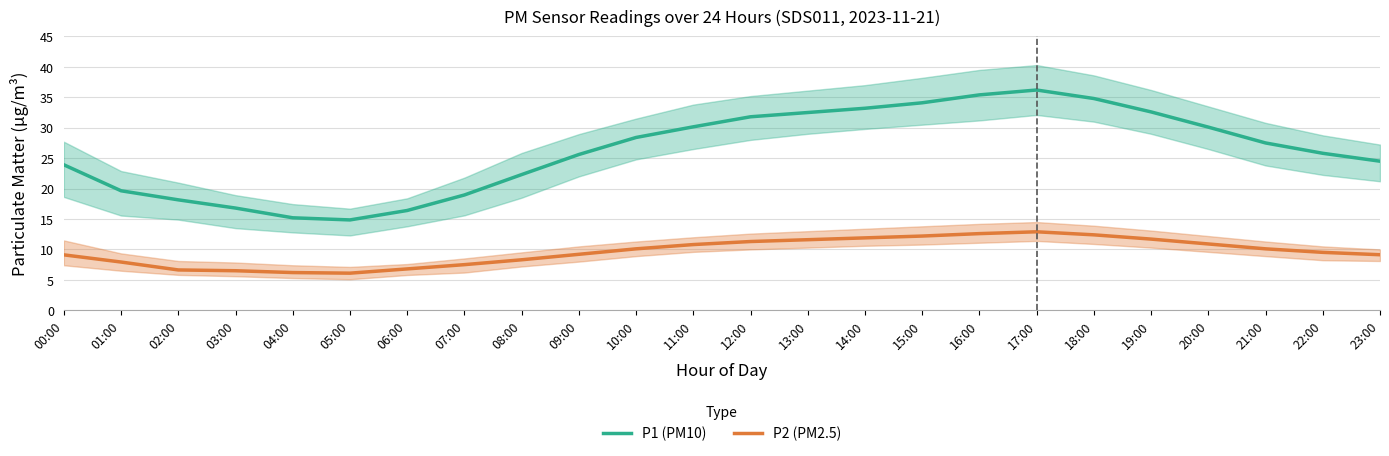

Between 04:00 and 21:00, which is larger?

21:00